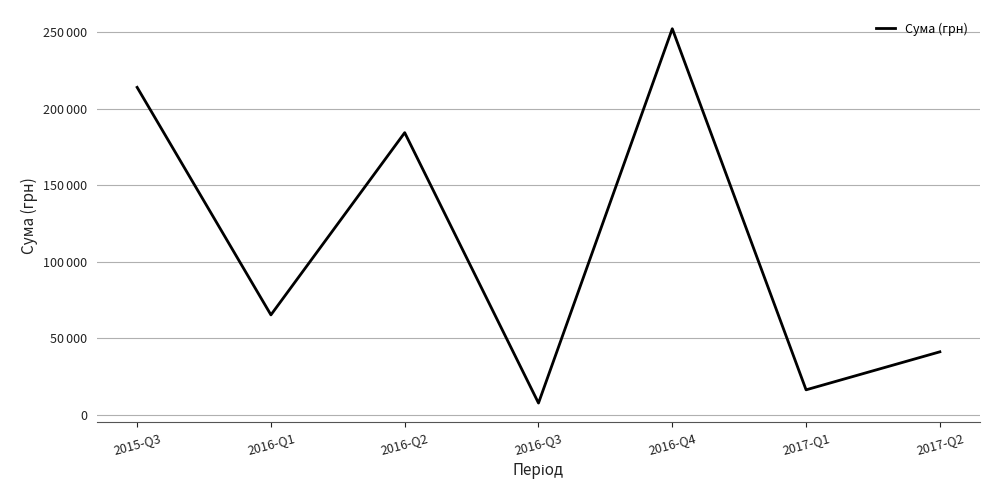

What is the difference between the maximum and minimum values?

244668.3